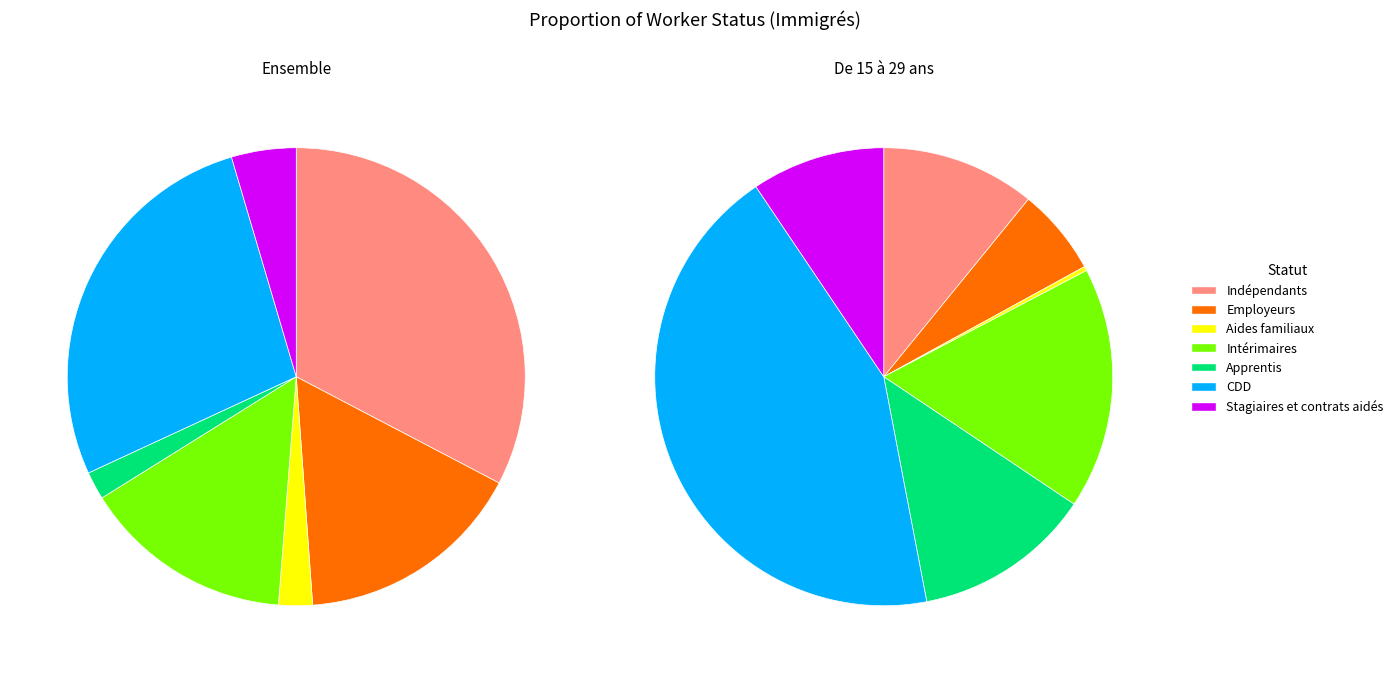

How many slices are in this pie chart?

7